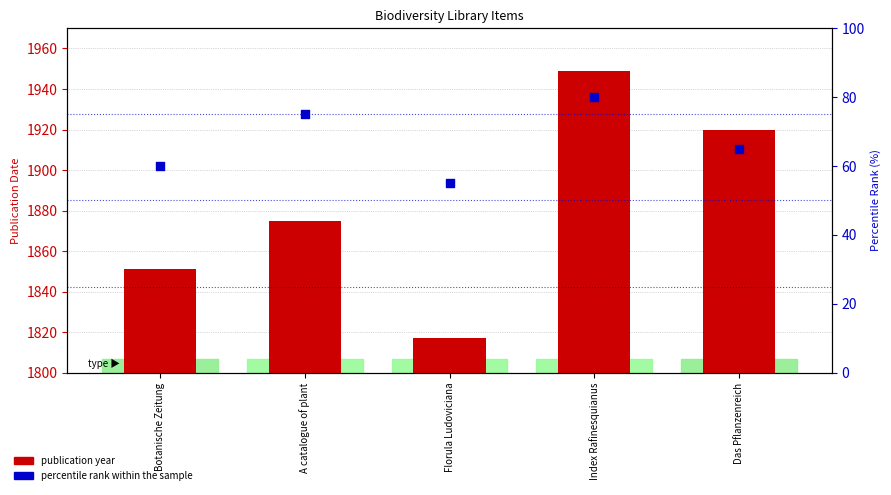

Which series has the largest Y range (max minus min)?

publication year